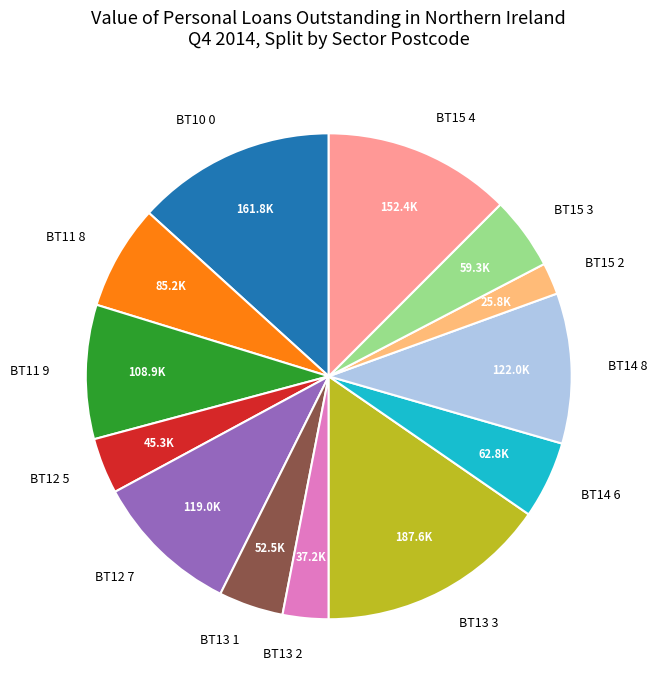

Combined, do BT15 2 and BT13 3 account for over 50%?

No